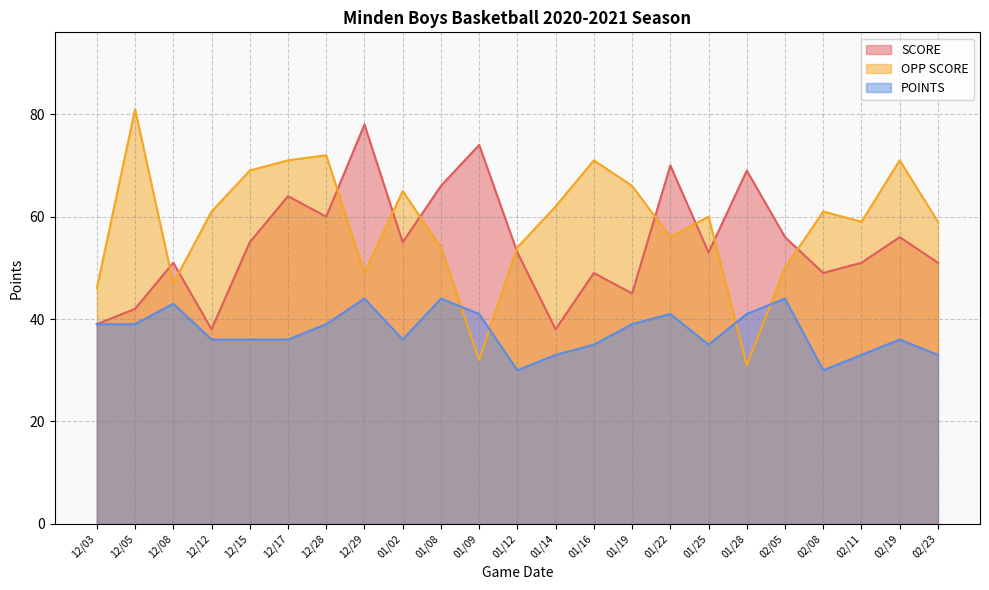

Reading left to right, extract all data points from this chart.

SCORE: 12/03=39	12/05=42	12/08=51	12/12=38	12/15=55	12/17=64	12/28=60	12/29=78	01/02=55	01/08=66	01/09=74	01/12=53	01/14=38	01/16=49	01/19=45	01/22=70	01/25=53	01/28=69	02/05=56	02/08=49	02/11=51	02/19=56	02/23=51
OPP SCORE: 12/03=46	12/05=81	12/08=47	12/12=61	12/15=69	12/17=71	12/28=72	12/29=49	01/02=65	01/08=54	01/09=32	01/12=54	01/14=62	01/16=71	01/19=66	01/22=56	01/25=60	01/28=31	02/05=50	02/08=61	02/11=59	02/19=71	02/23=59
POINTS: 12/03=39	12/05=39	12/08=43	12/12=36	12/15=36	12/17=36	12/28=39	12/29=44	01/02=36	01/08=44	01/09=41	01/12=30	01/14=33	01/16=35	01/19=39	01/22=41	01/25=35	01/28=41	02/05=44	02/08=30	02/11=33	02/19=36	02/23=33